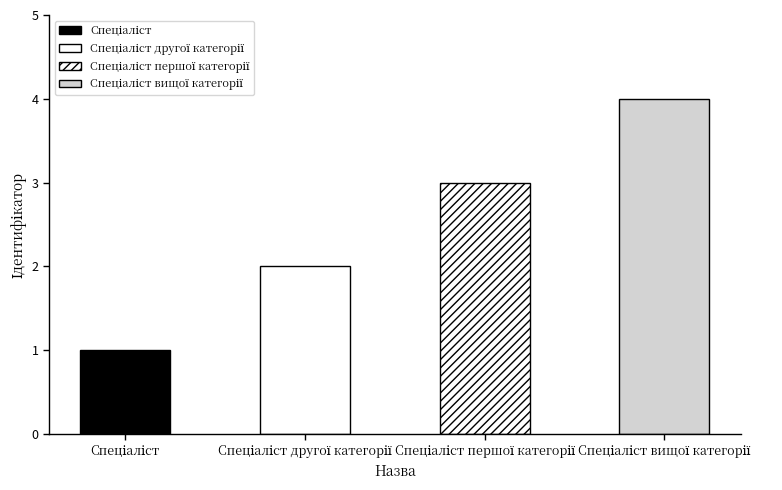

What is the difference between the maximum and minimum values?

3